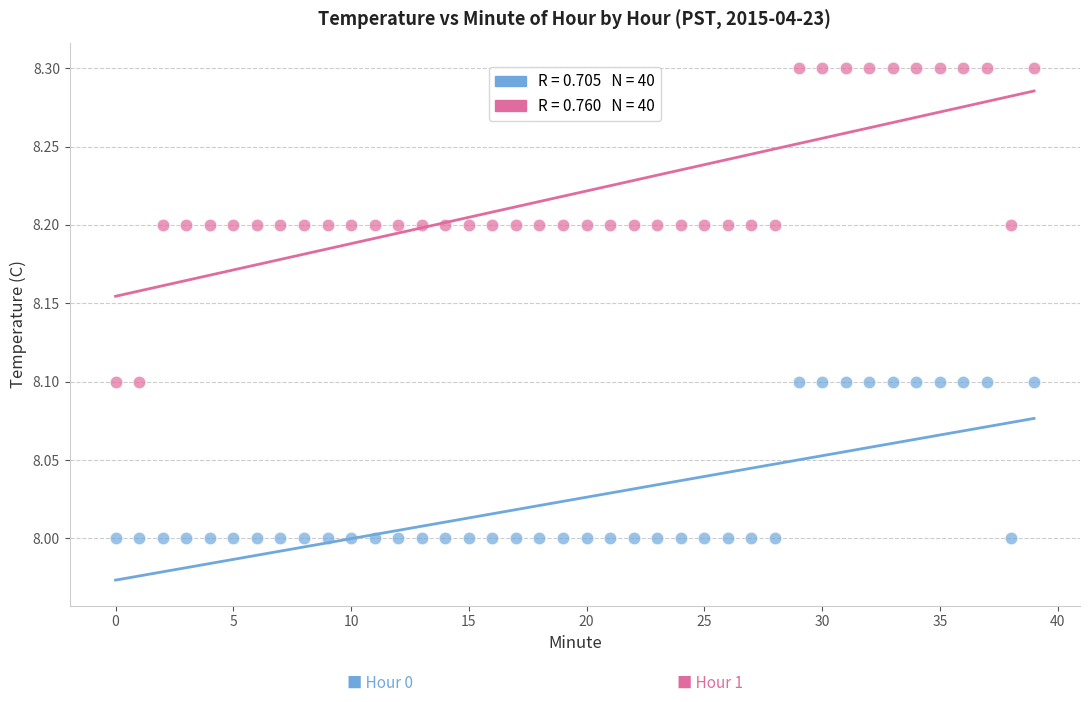

Across all data points, what is the range of Y values (max minus min)?

0.3